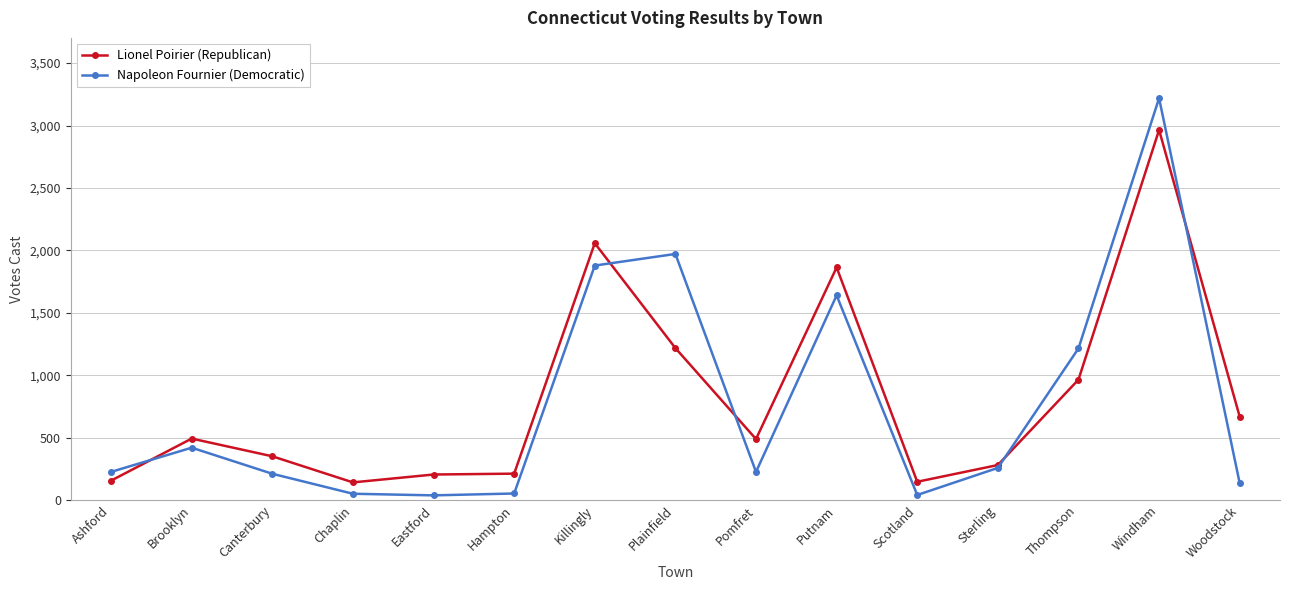

Is this an area chart (filled region under the line)?

No